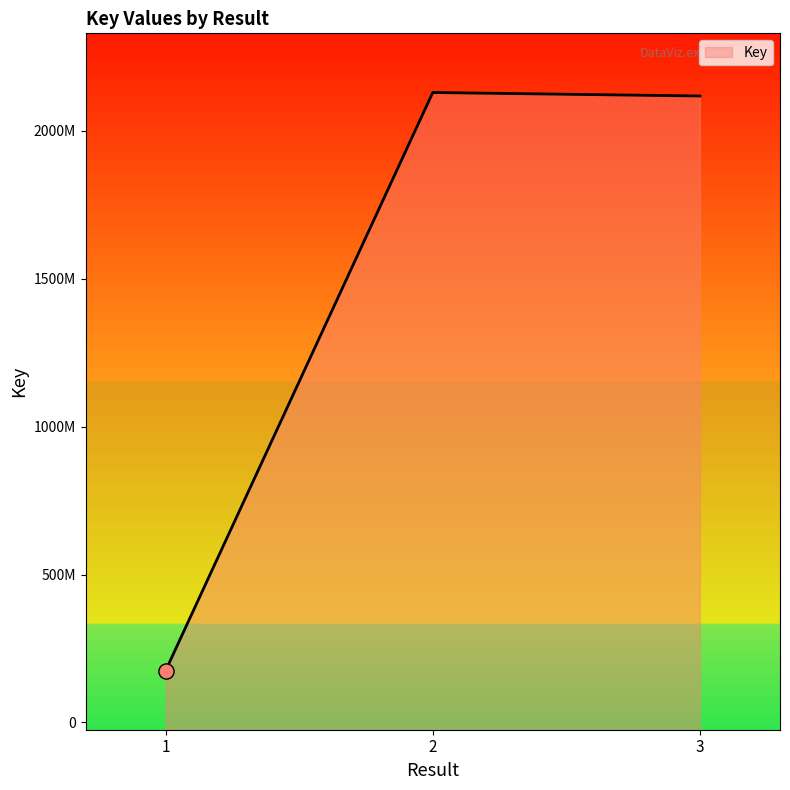

Between 1 and 3, which is larger?

3